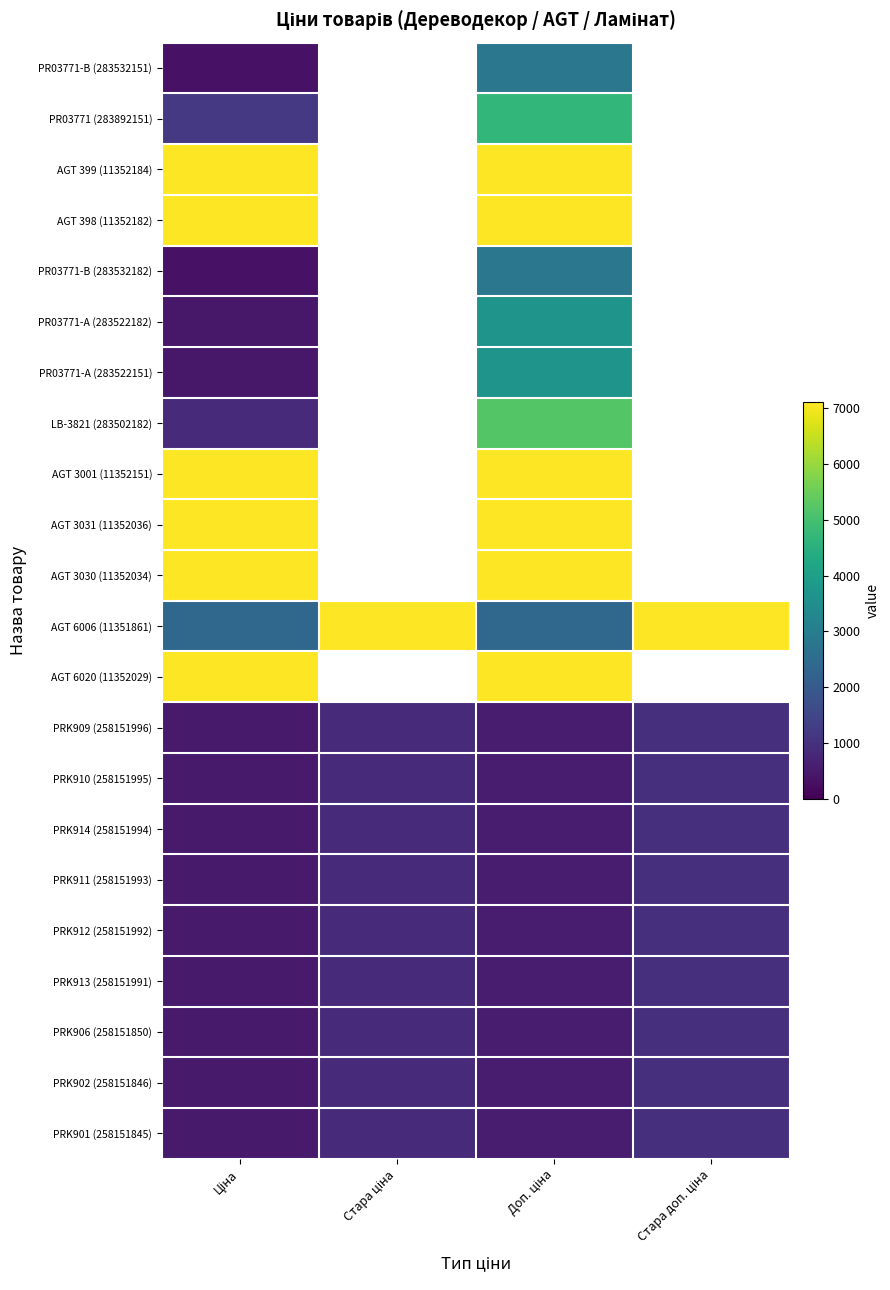

What is the greatest value displayed?

7098.8